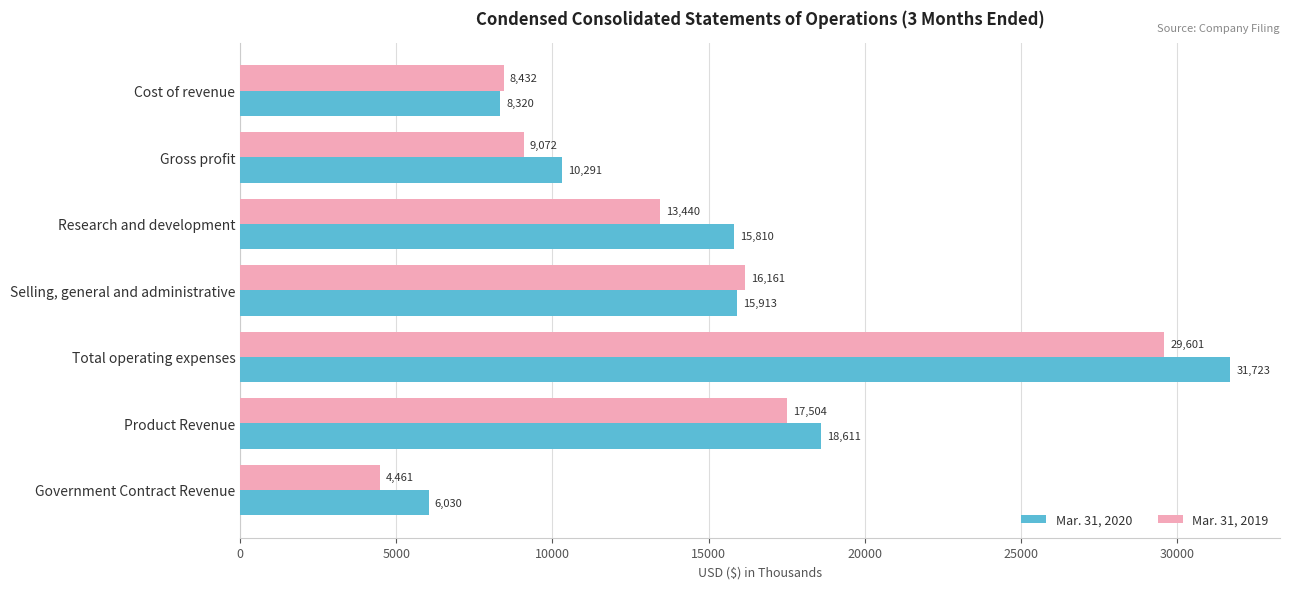

Between Cost of revenue and Total operating expenses, which series saw the biggest shift?

Mar. 31, 2020